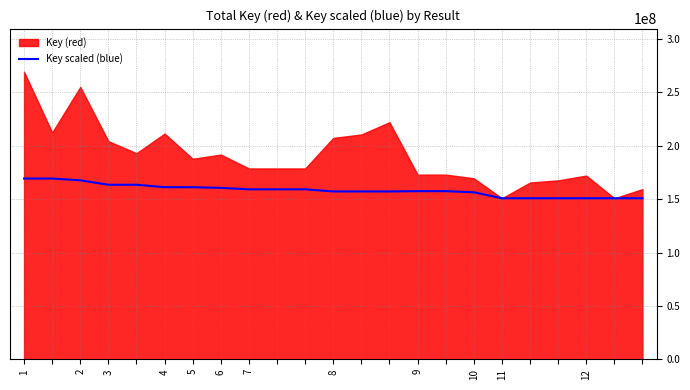

At which label is the value closest to 160033194?

6